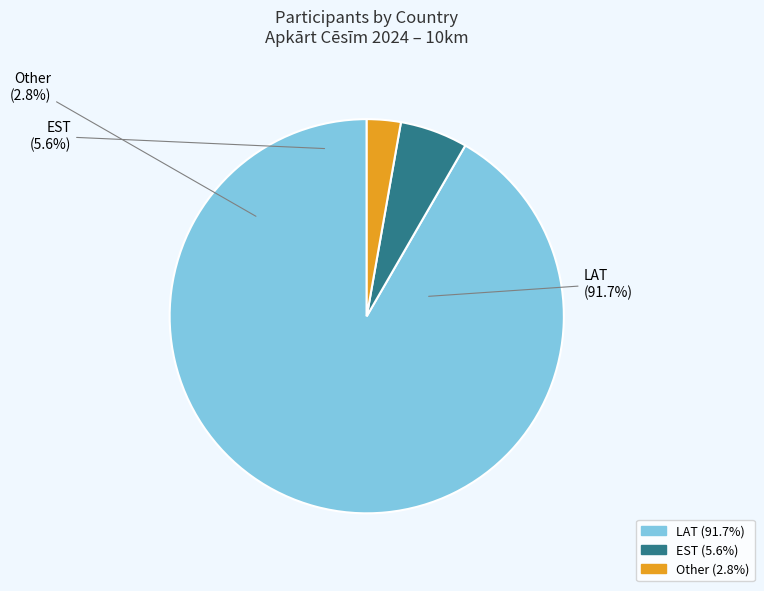

To the nearest percent, what is the difference between the largest and smallest slice percentages?

89%